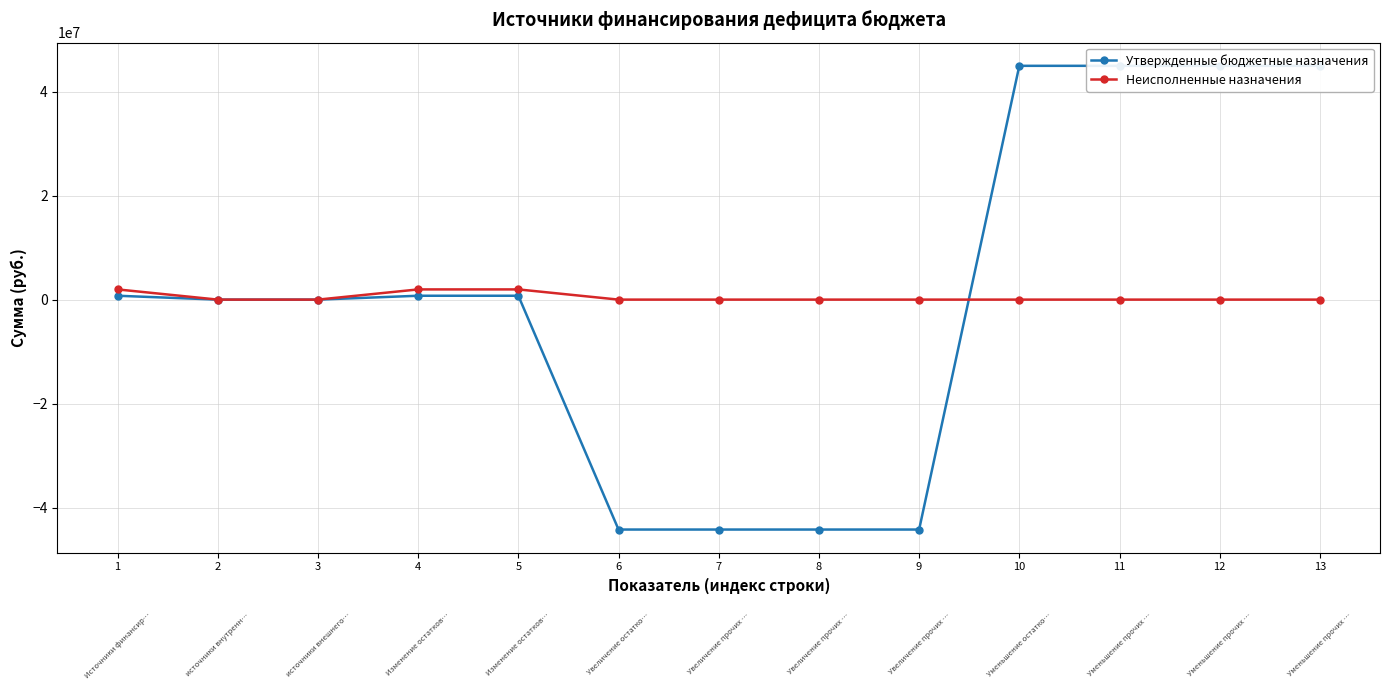

How many Утвержденные бюджетные назначения values are between -44207900 and 44951296?

13